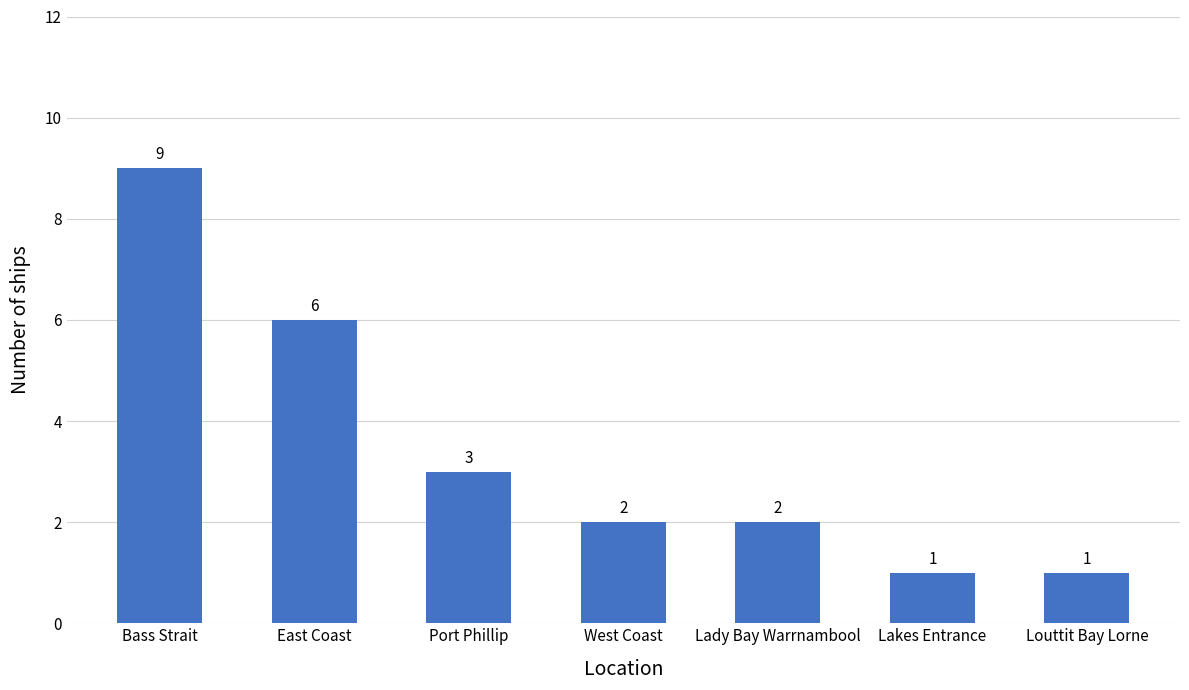

What is the smallest value displayed?

1